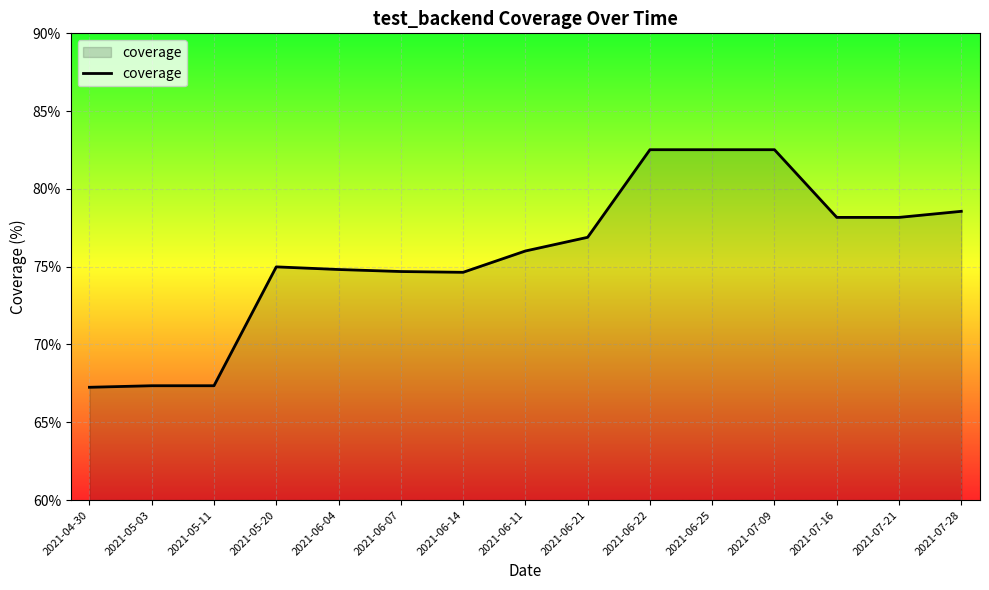

How many lines are shown in the chart?

1